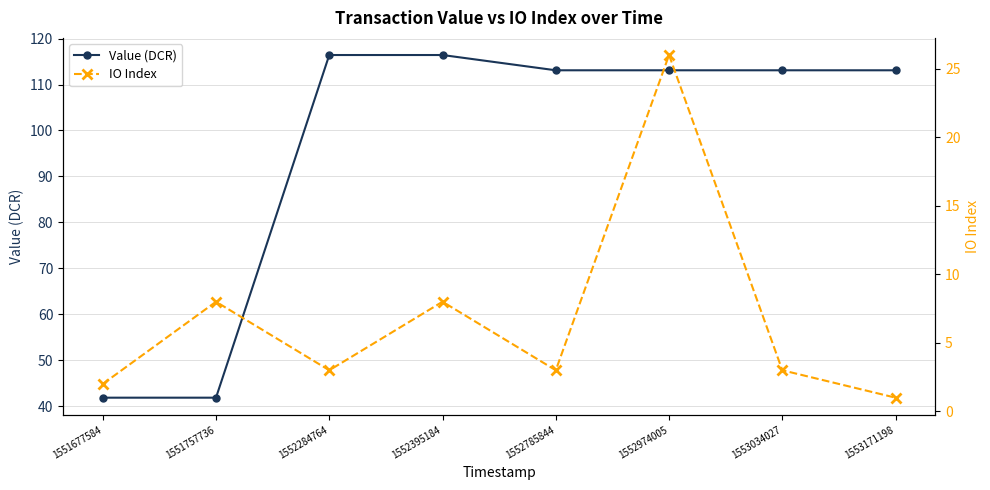

What is the difference between the second highest and minimum values in the Value (DCR) series?

74.5